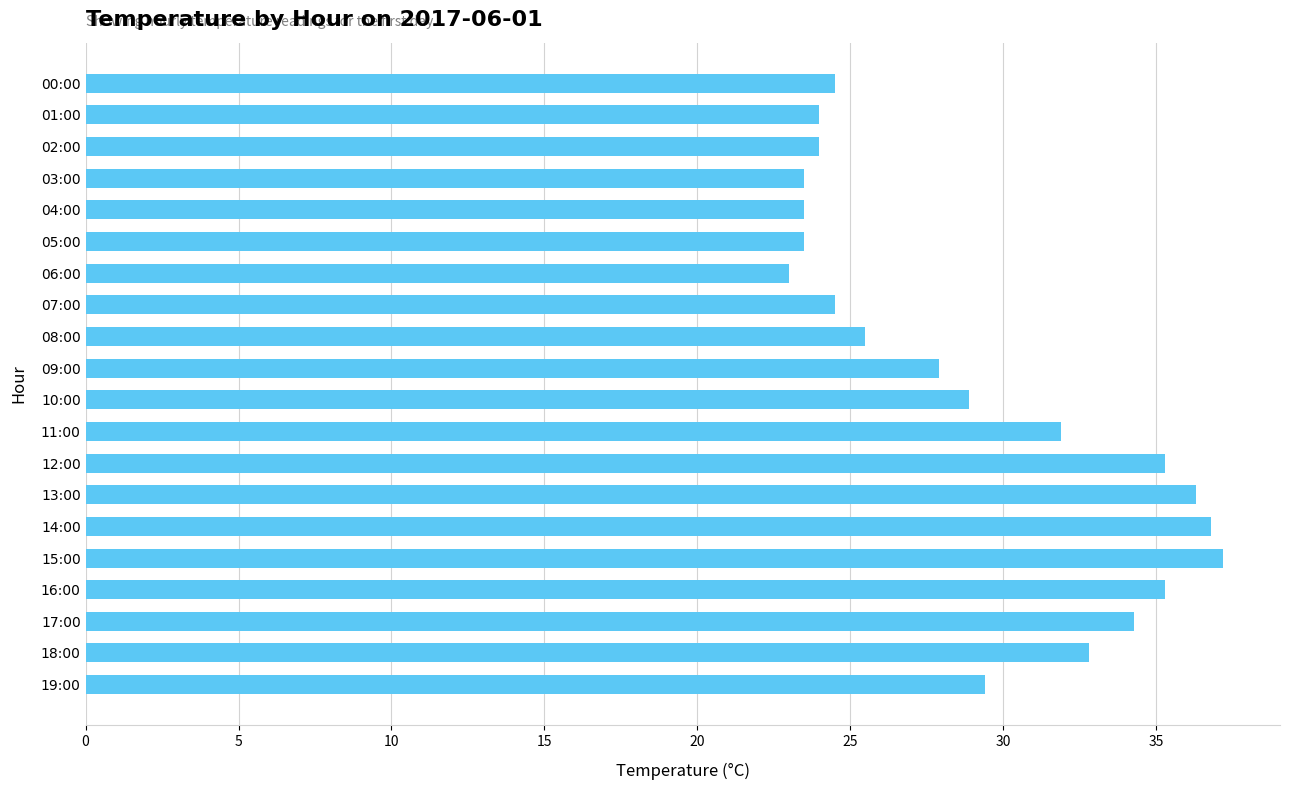

Is it true that the value at 06:00 is 14.1?

False